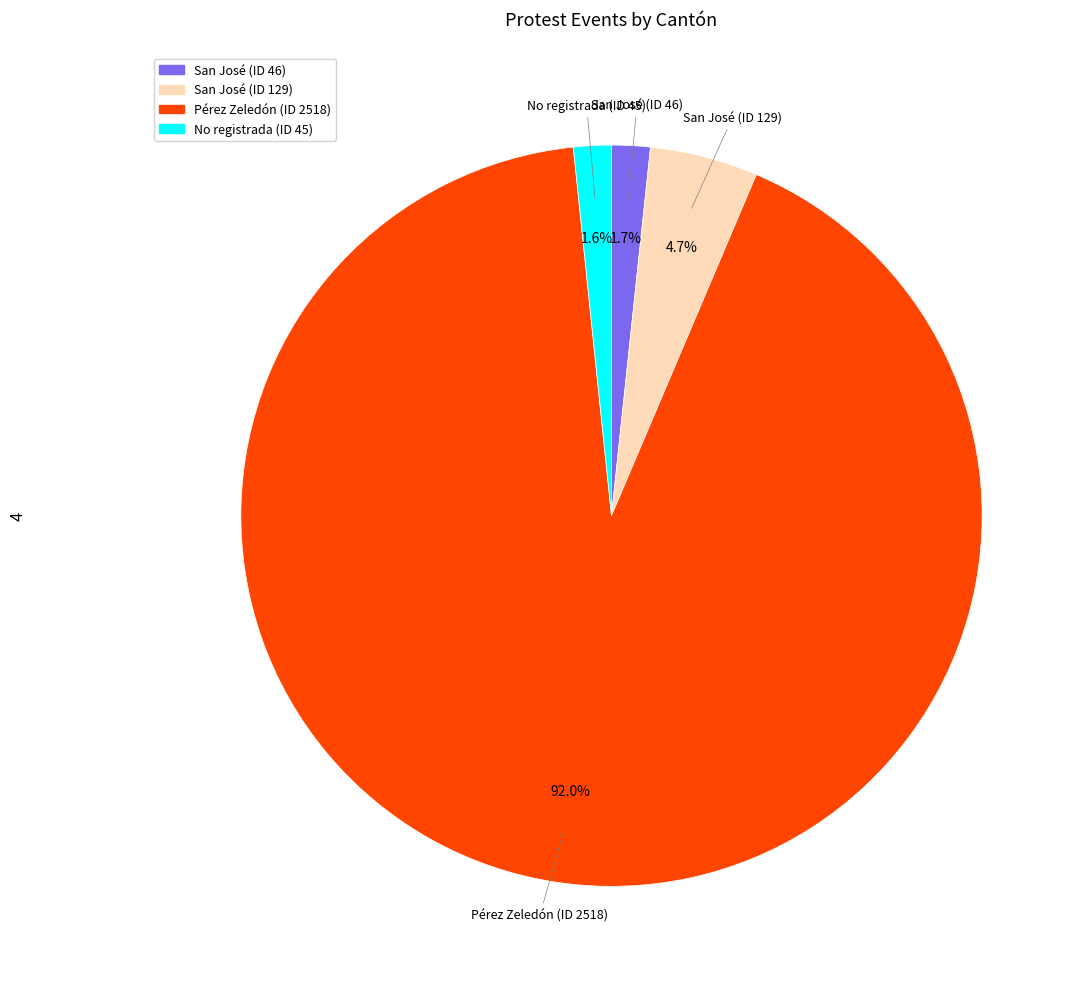

Count the number of slices in the pie.

4